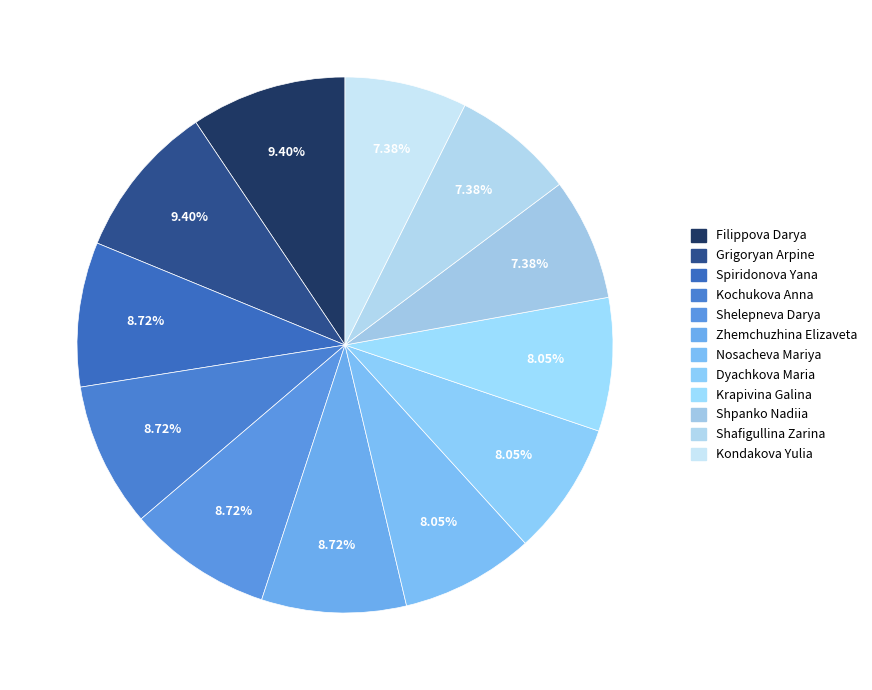

Does Shelepneva Darya account for over 50% of the chart?

No